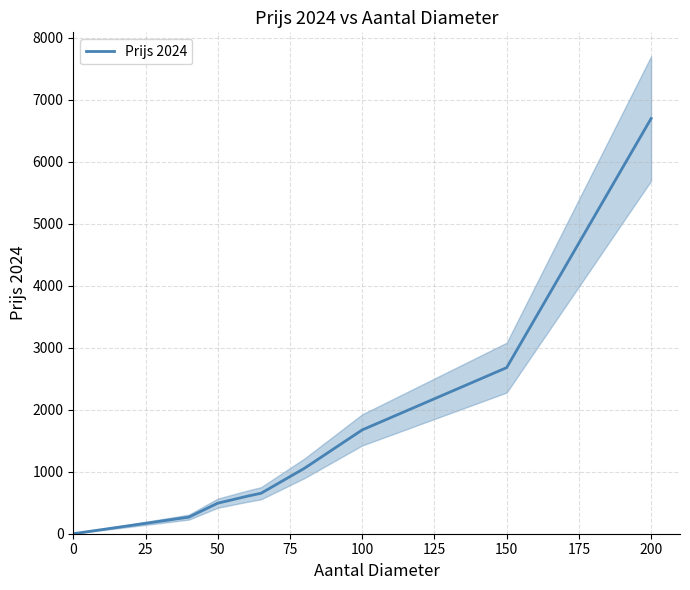

The value of Prijs 2024 at 0 is -4232.8. True or false?

False